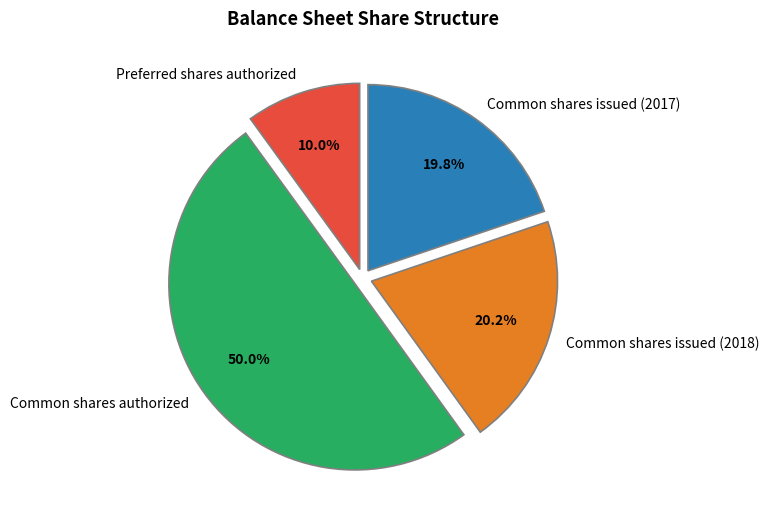

How many slices are in this pie chart?

4